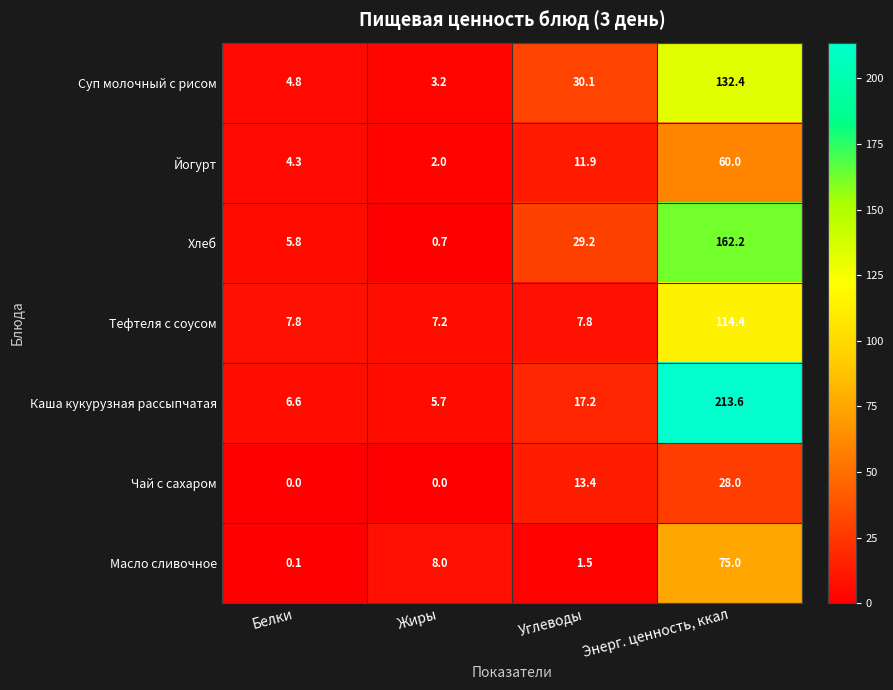

Which series has the largest total across all categories?

Каша кукурузная рассыпчатая